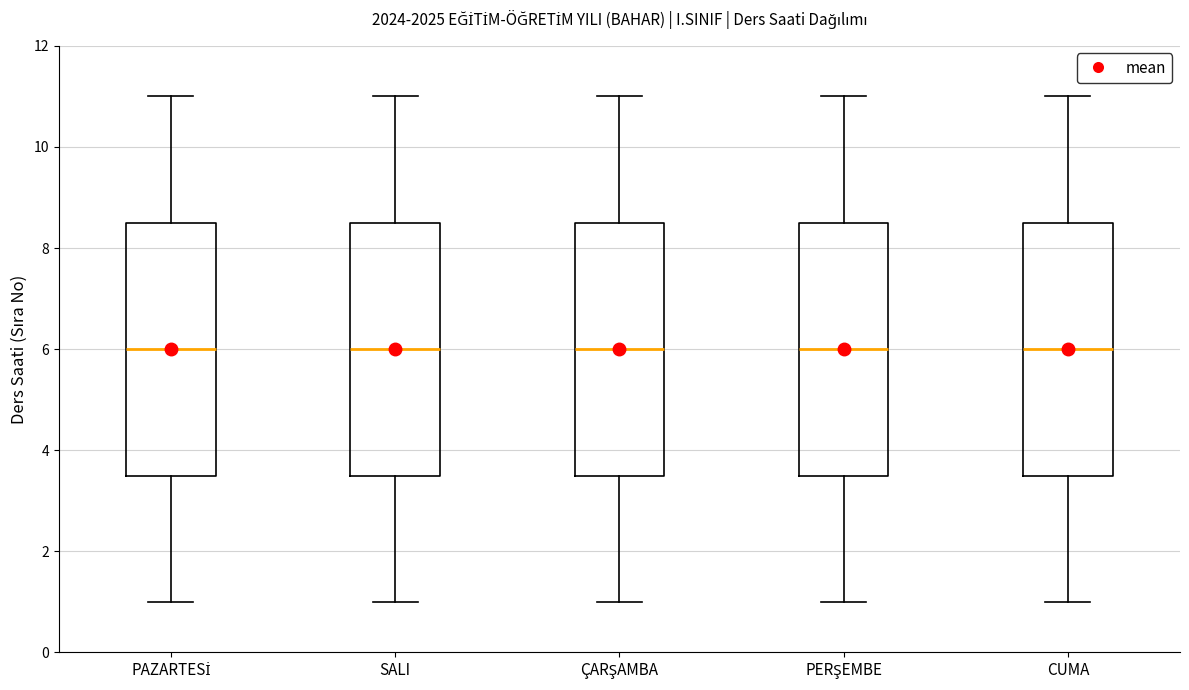

Reading left to right, transcribe this box plot: for each box, give where its median line is, the range the box spans, and where its two whiskers end, as read against the y-axis. The values are not printed on the chart, so give them approximately, as read against the axis.

PAZARTESİ: median 6.0, box 3.6 to 8.6, whiskers 1.0 to 11.0
SALI: median 6.0, box 3.6 to 8.6, whiskers 1.0 to 11.0
ÇARŞAMBA: median 6.0, box 3.6 to 8.6, whiskers 1.0 to 11.0
PERŞEMBE: median 6.0, box 3.6 to 8.6, whiskers 1.0 to 11.0
CUMA: median 6.0, box 3.6 to 8.6, whiskers 1.0 to 11.0